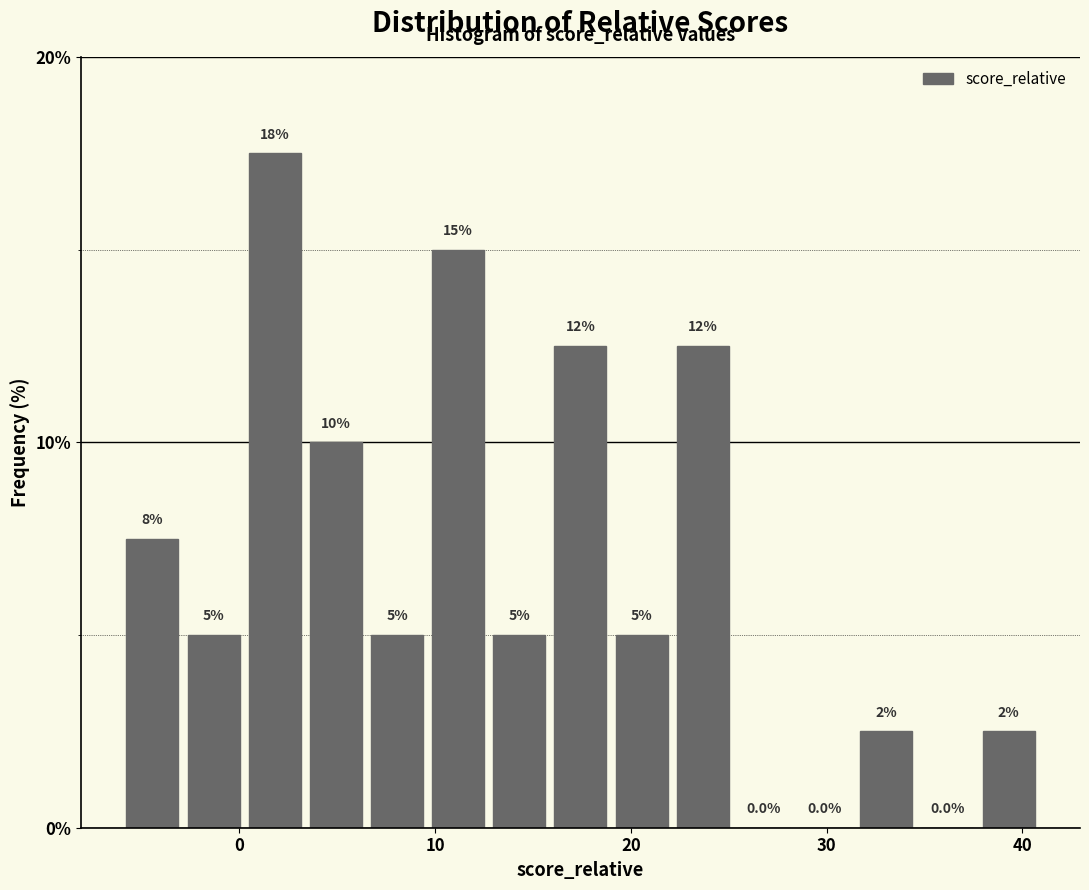

Read against the x-axis, roughly where is the centre of the tallest bar?

2